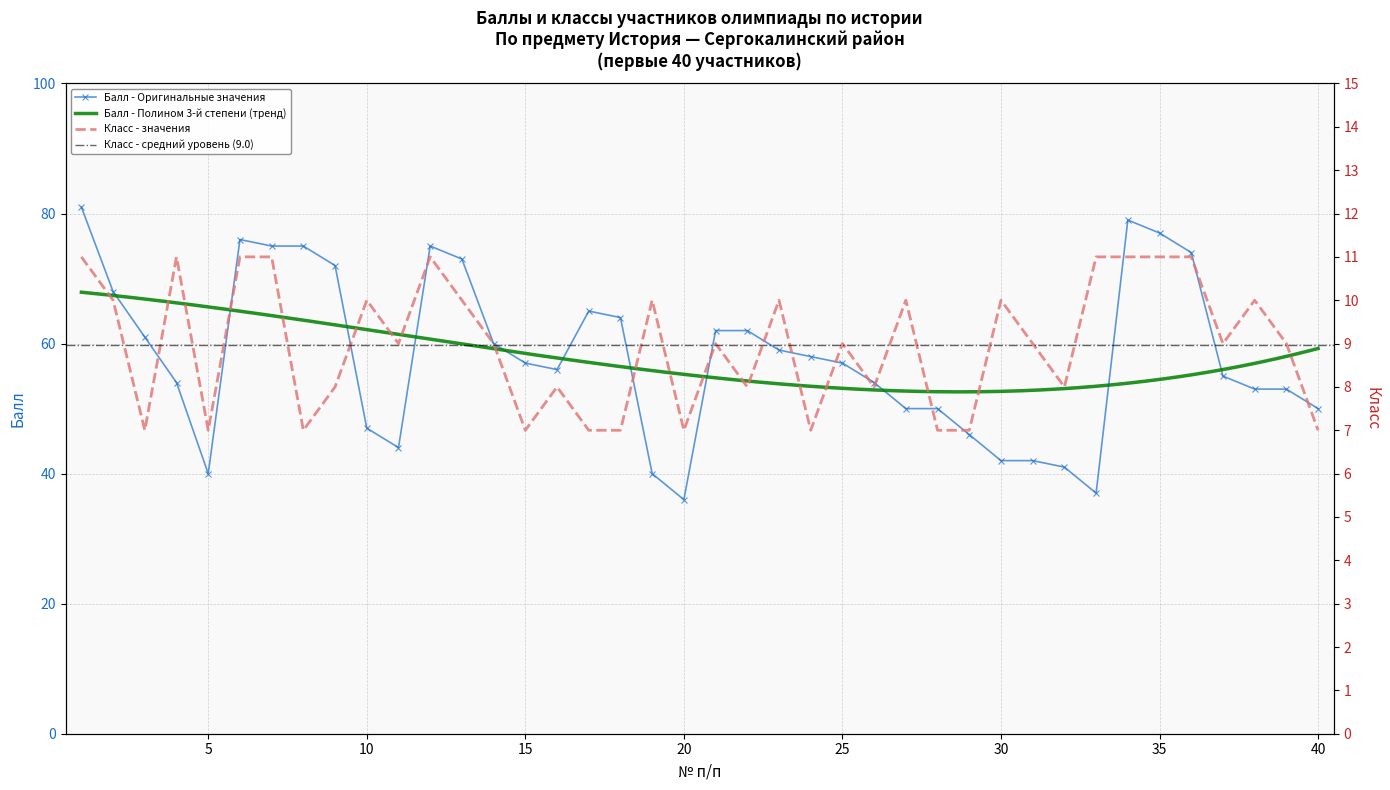

True or false: Балл has more than 2 interior local peaks.

True